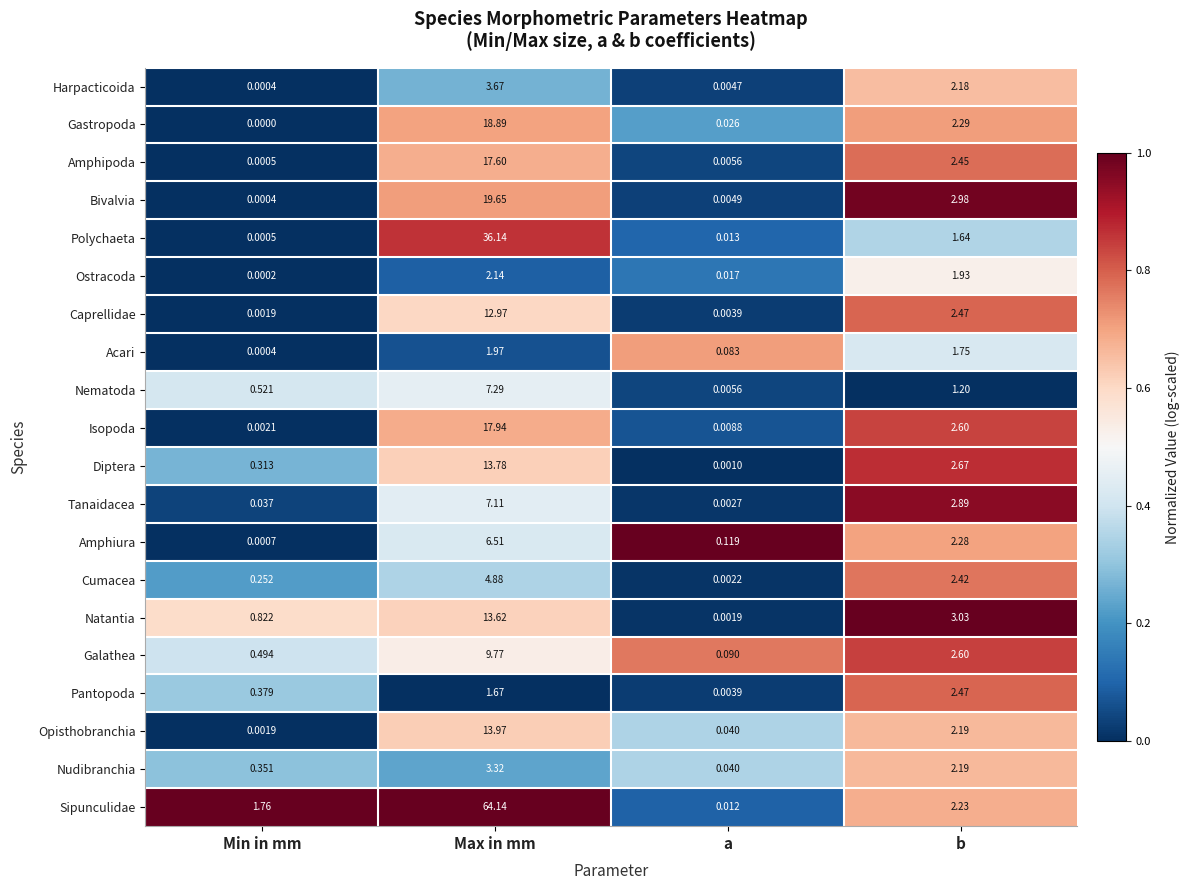

Which category has the lowest value in the Caprellidae series?

Min in mm